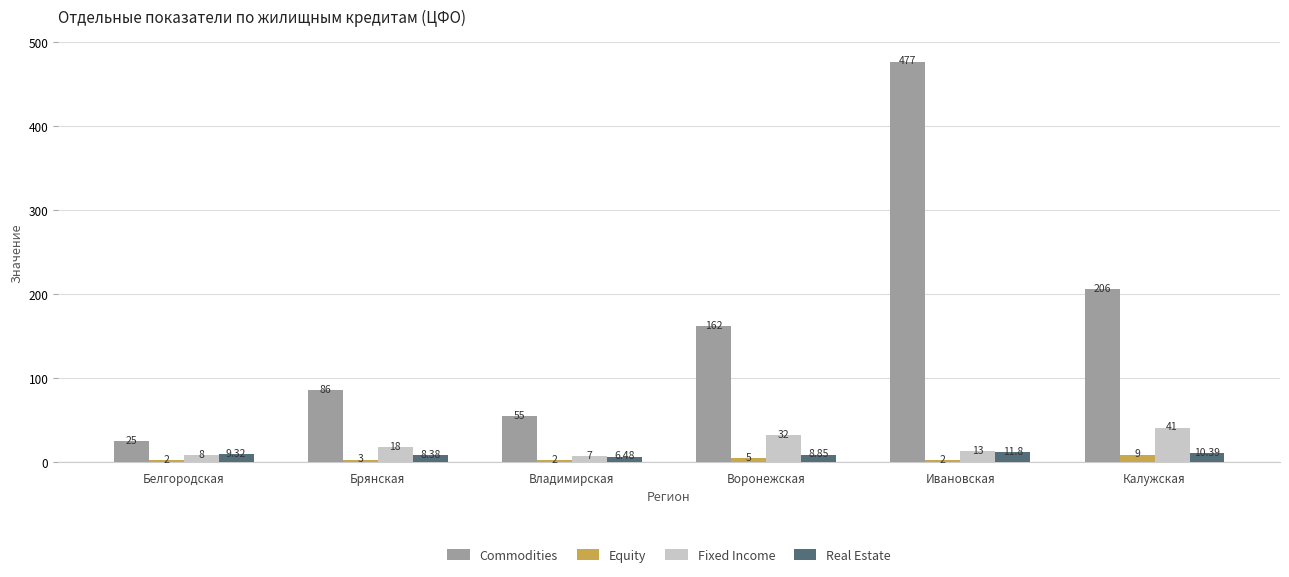

What is the difference between the maximum and minimum values in the Commodities series?

452.0